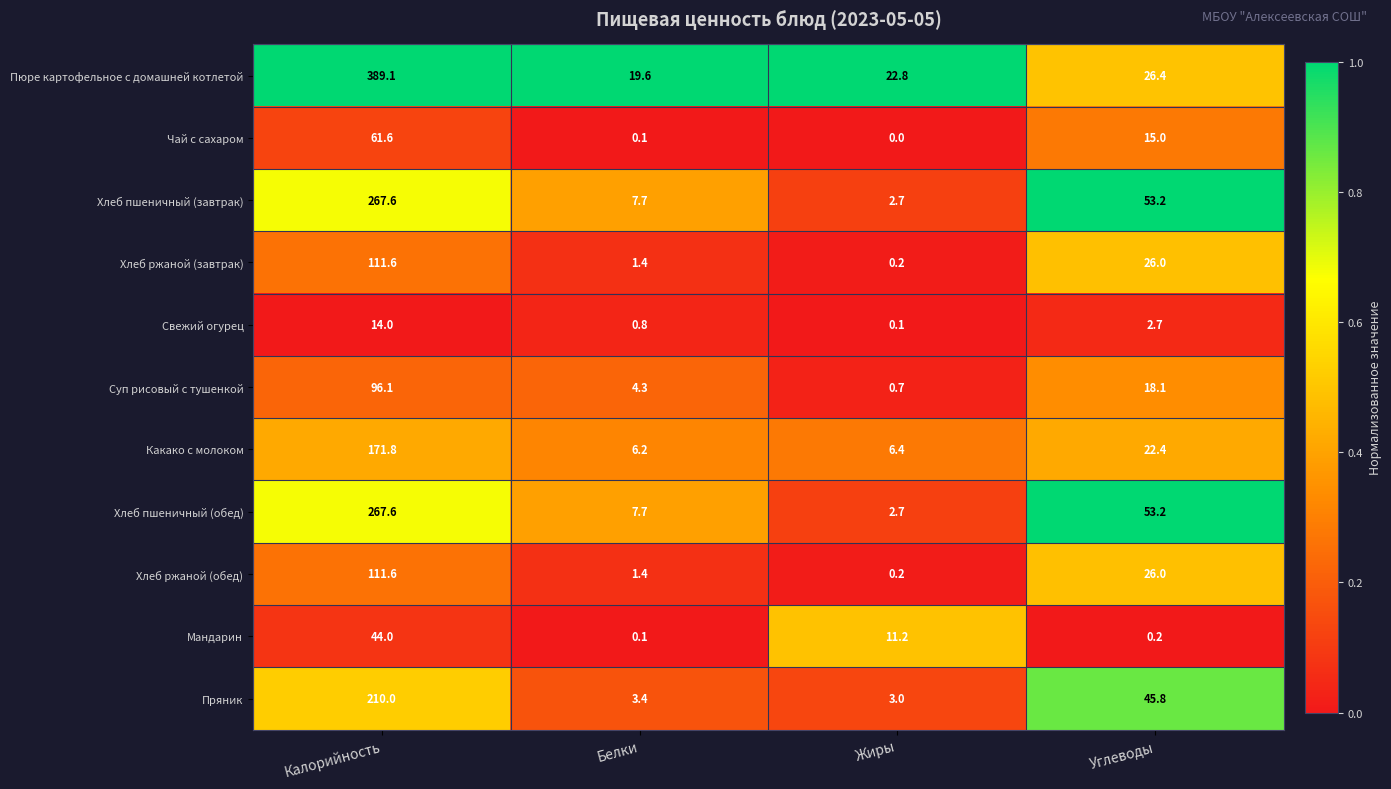

The Хлеб пшеничный (завтрак) series shows 5.1 at Белки. True or false?

False